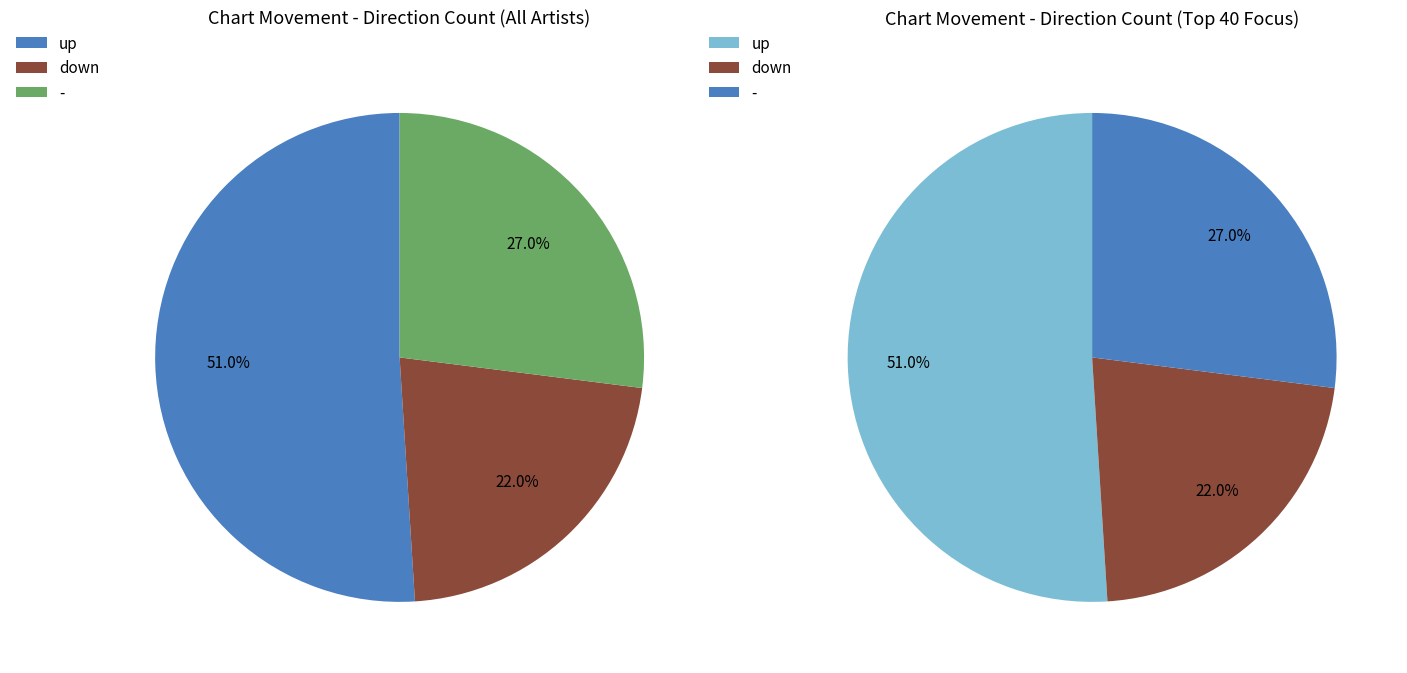

Count the number of slices in the pie.

3